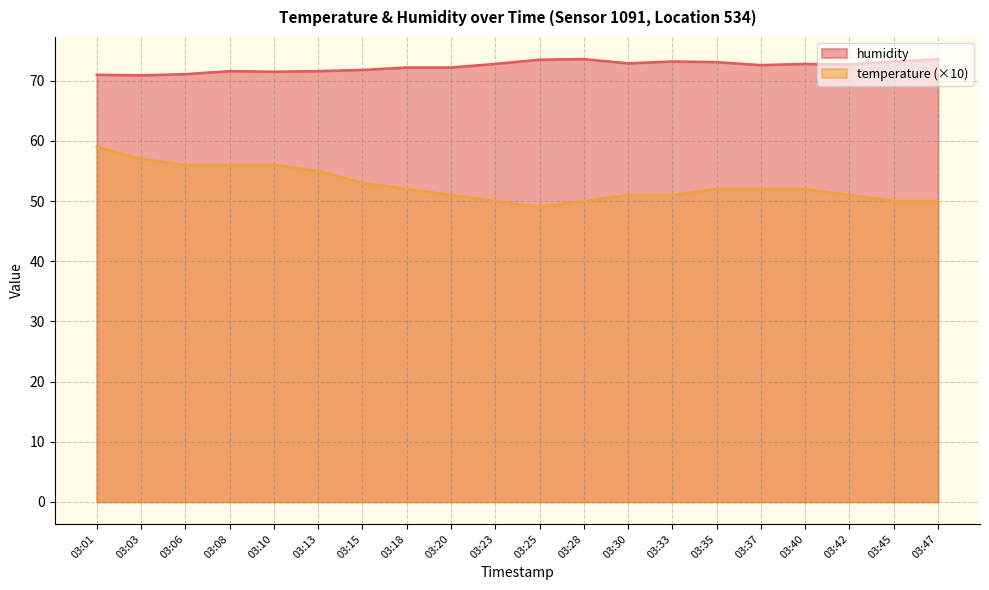

How many lines are shown in the chart?

2